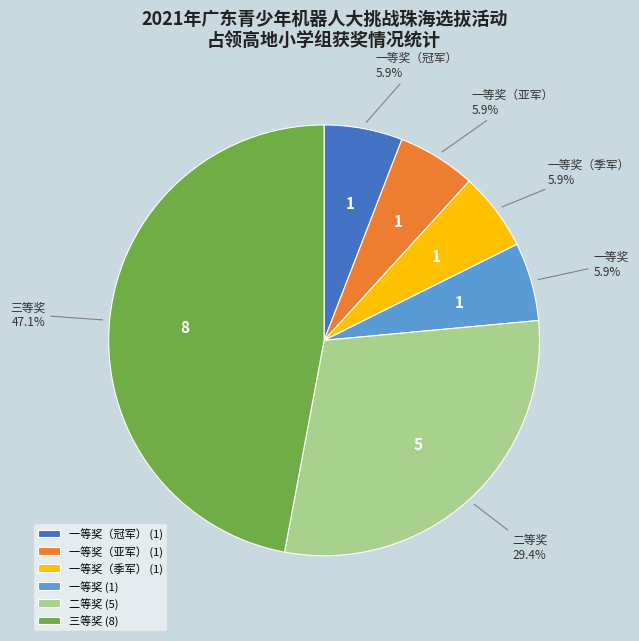

To the nearest percent, what is the difference between the 二等奖 and 三等奖 slice percentages?

18%